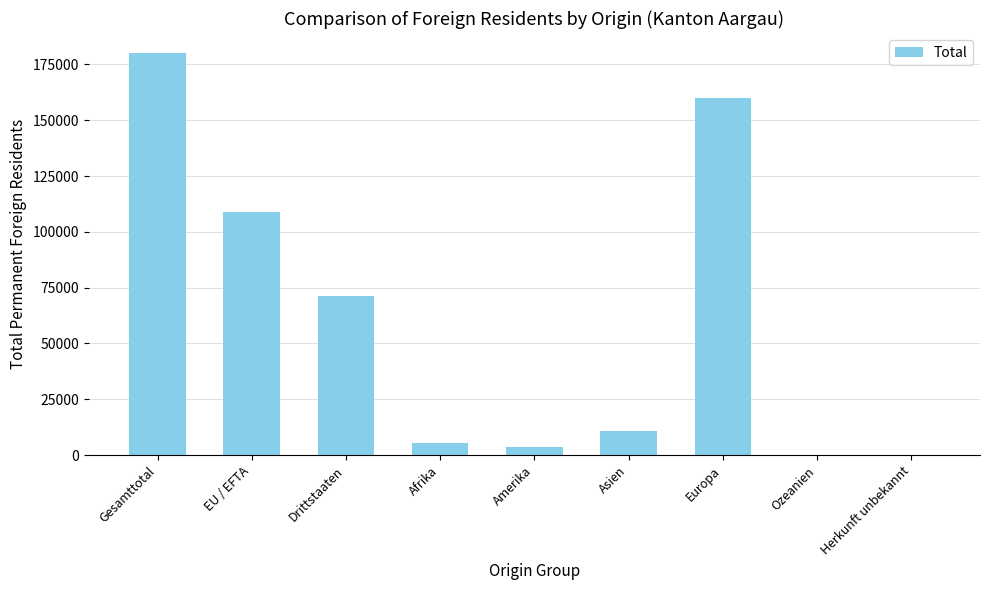

What is the ratio of the value at Gesamttotal to the value at EU / EFTA?

1.7